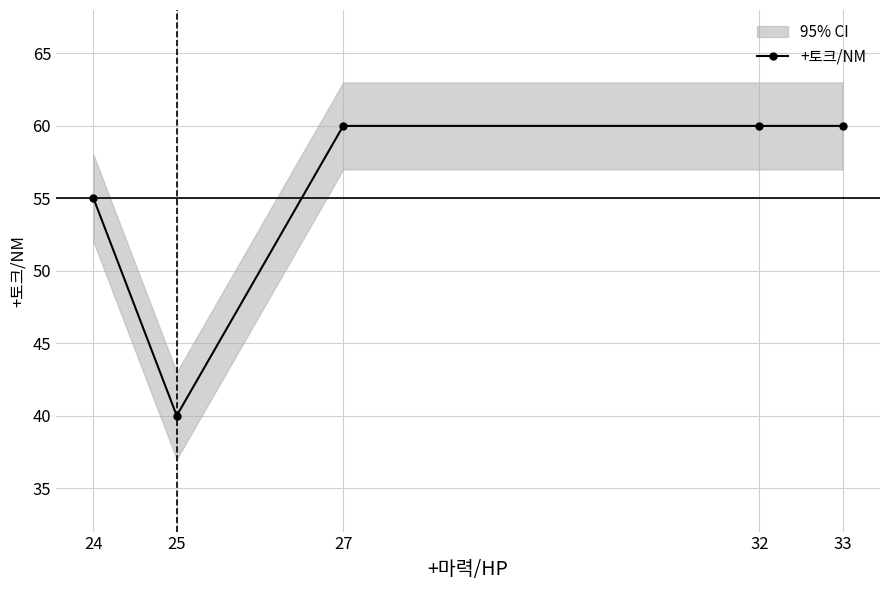

At which category does the chart reach its minimum across all series?

25